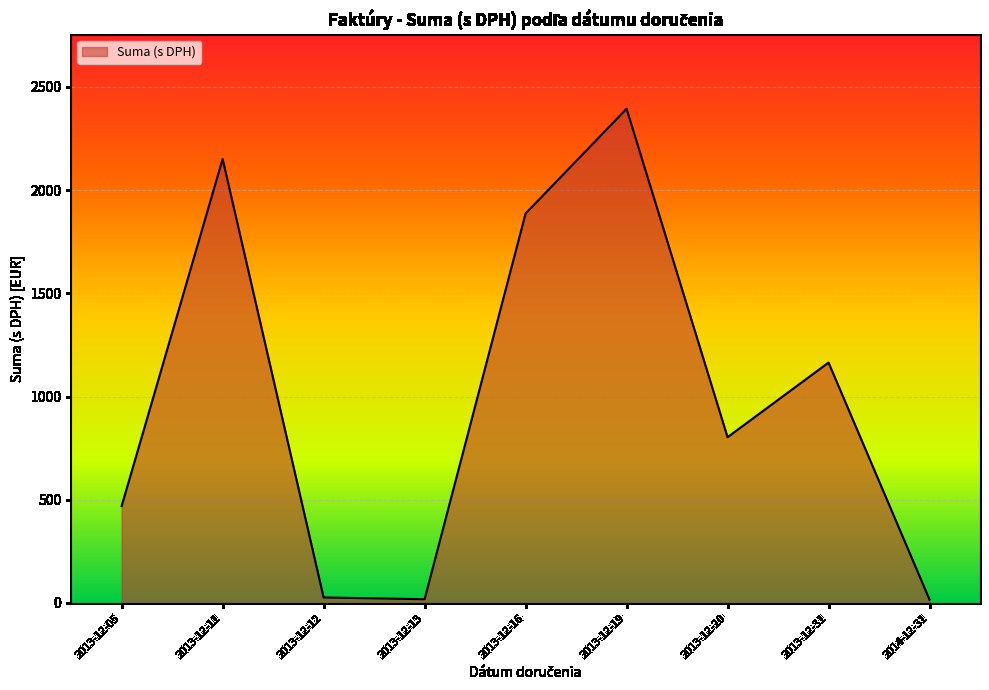

Which category has the highest value across all series?

2013-12-19